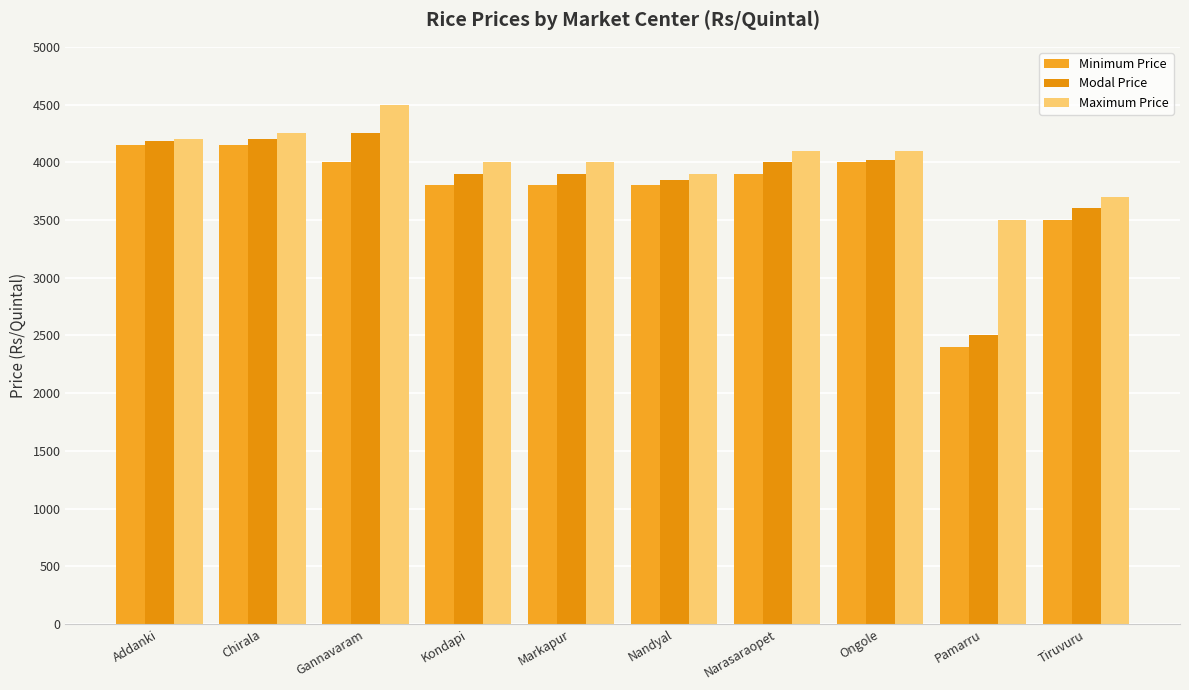

At which label does Modal Price first exceed 4000?

Addanki